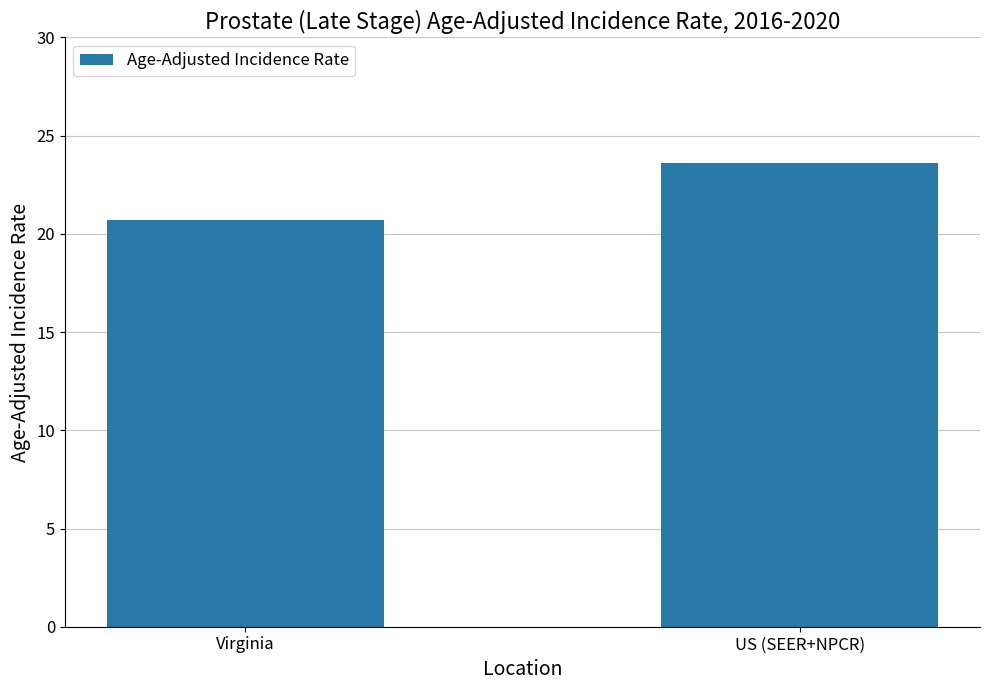

What is the change in value from Virginia to US (SEER+NPCR)?

+2.9